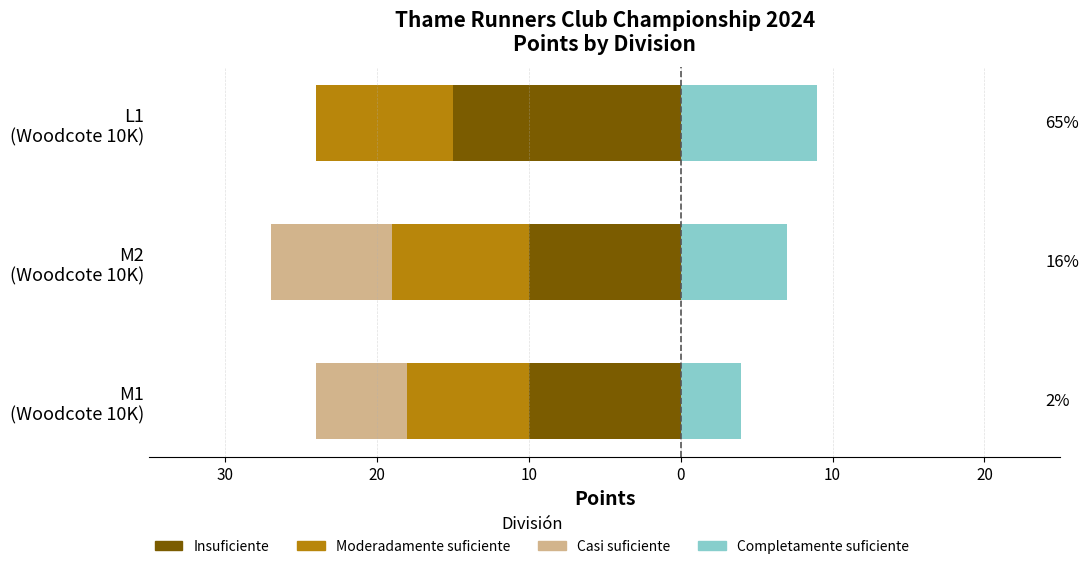

What is the value of the Casi suficiente bar at the 1st from the left?

-6.0